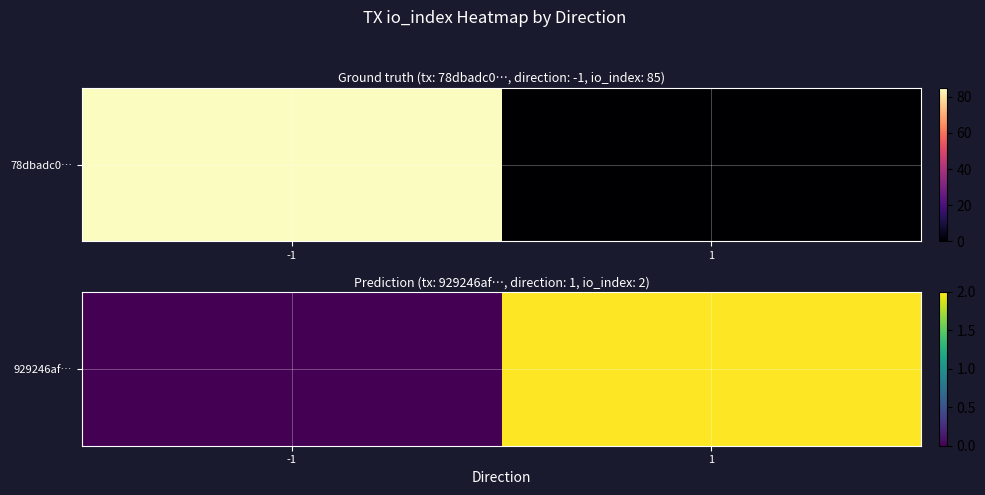

How many values are between 0 and 2?

2